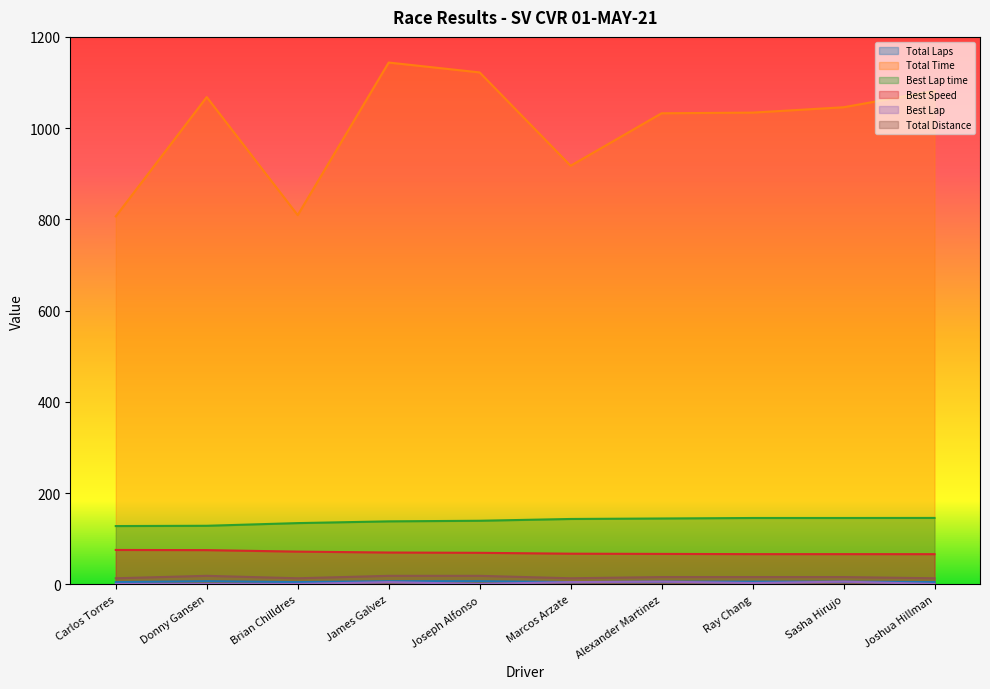

The value of Best Speed at Joshua Hillman is 66.2. True or false?

True